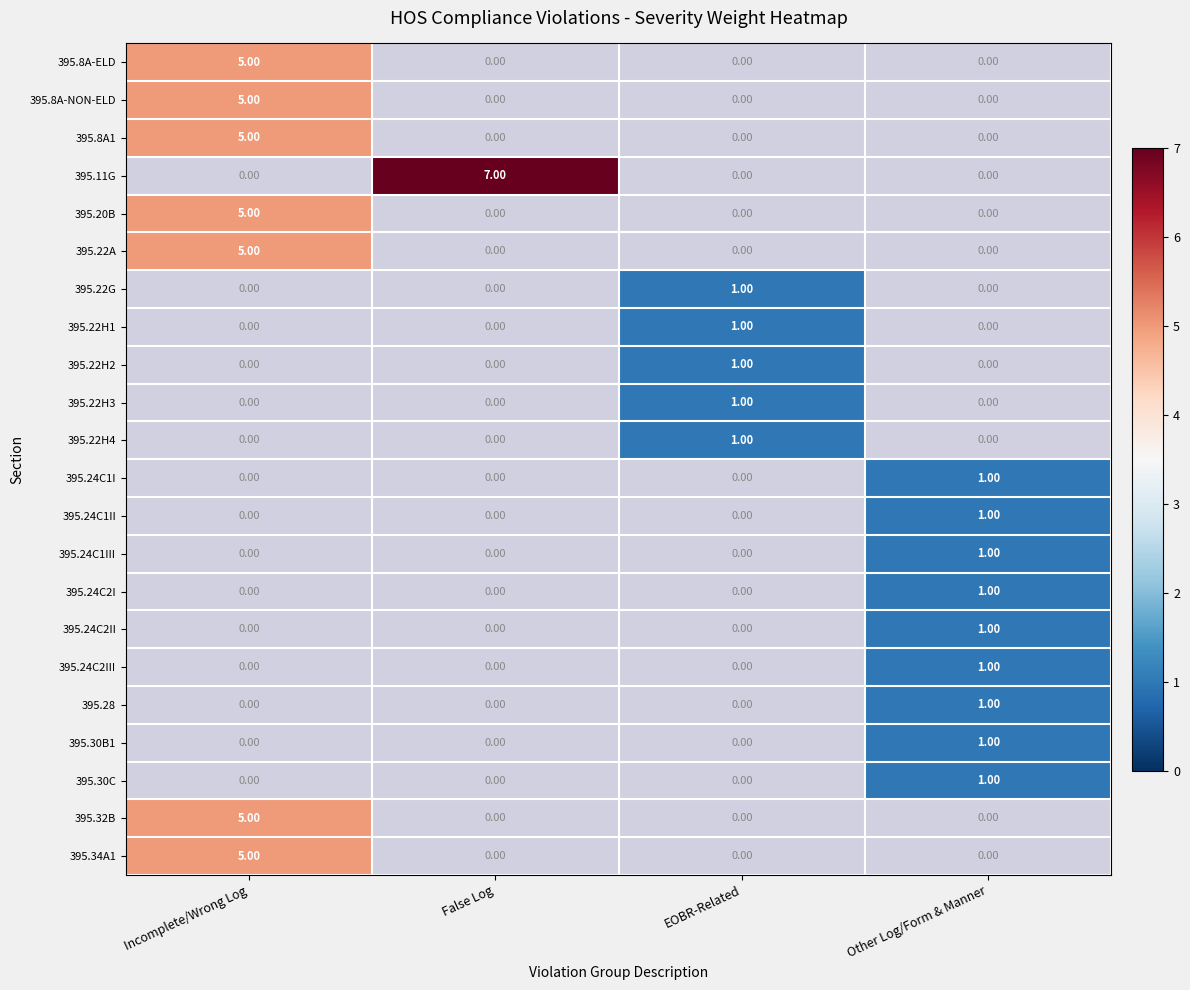

How many series are shown in this chart?

22